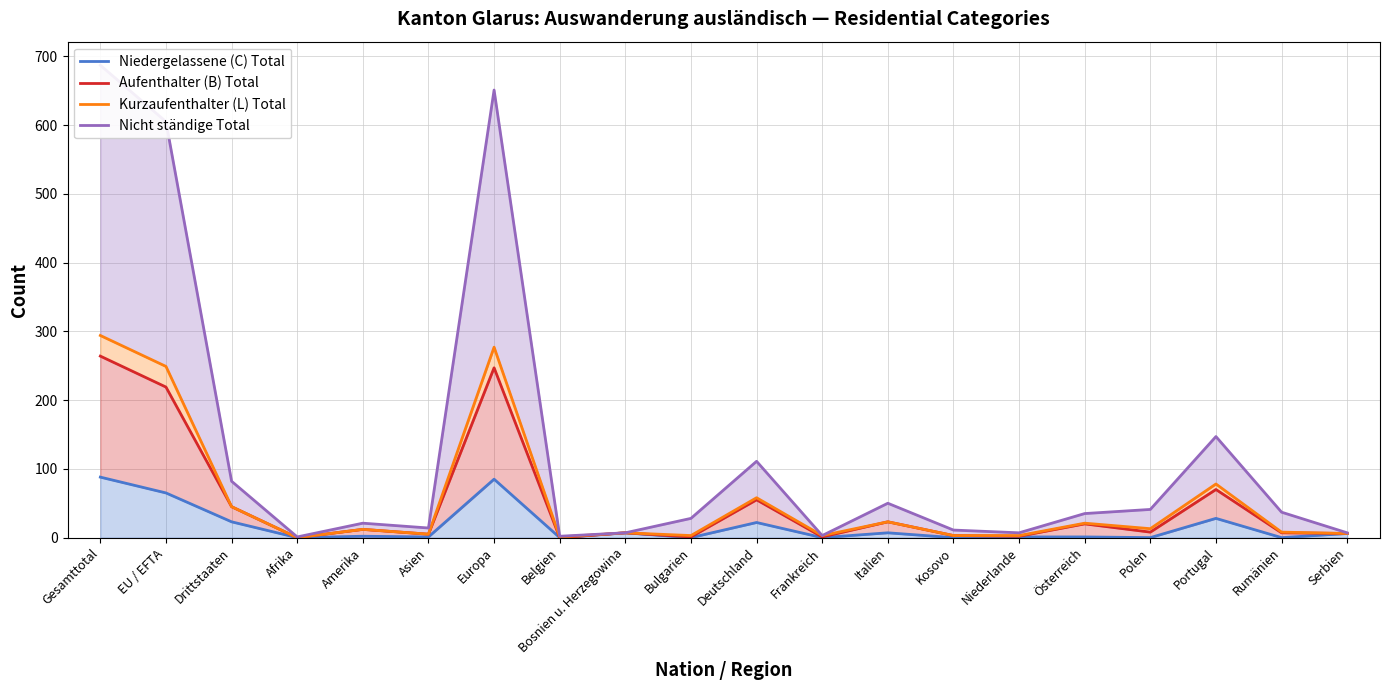

Which category has the highest value across all series?

Gesamttotal